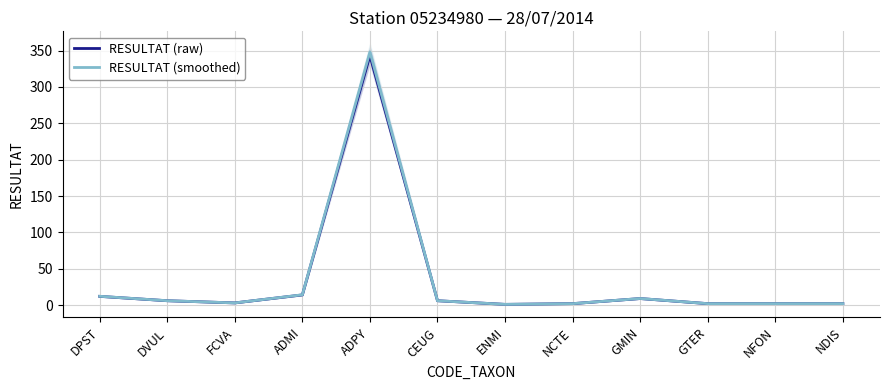

List the series in order of their peak value, highest first.

RESULTAT (smoothed), RESULTAT (raw)